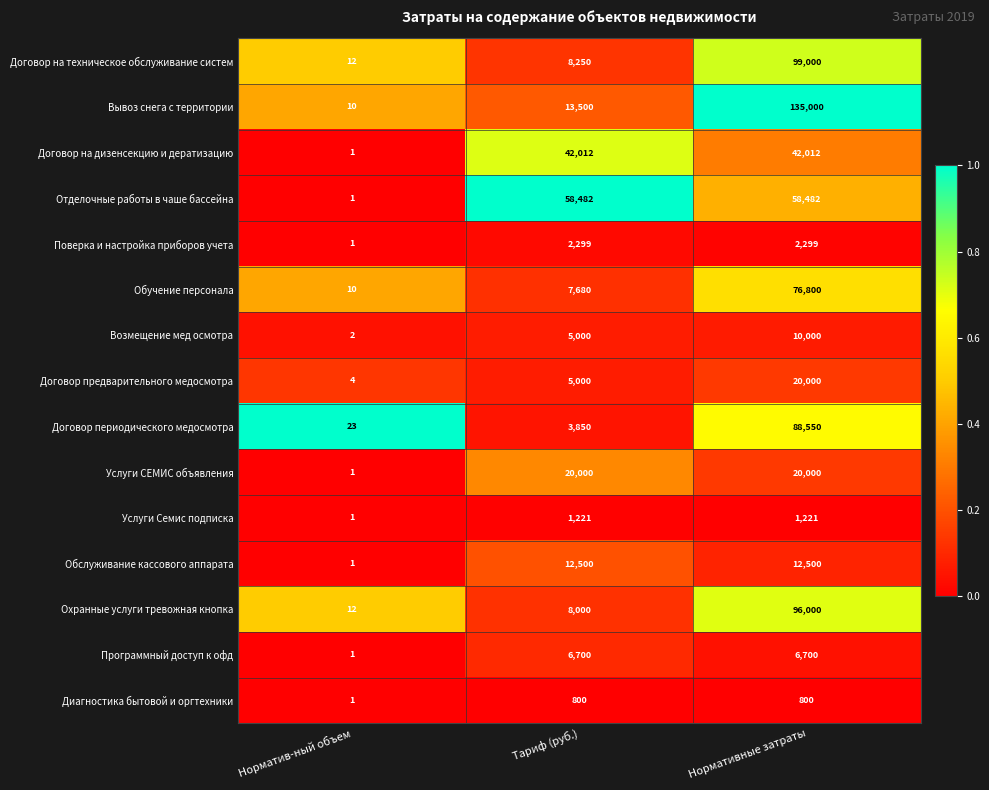

The Охранные услуги тревожная кнопка series shows 12 at Норматив-ный объем. True or false?

True